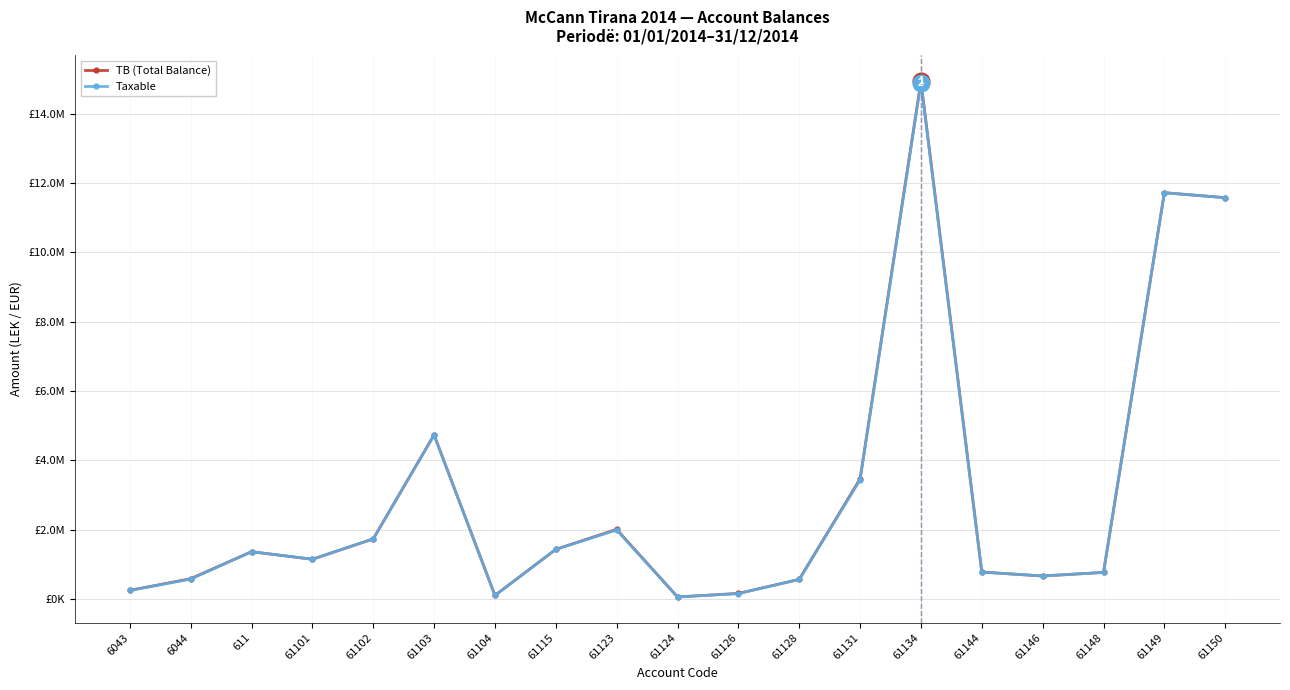

At which category does TB (Total Balance) reach its first local valley?

61101